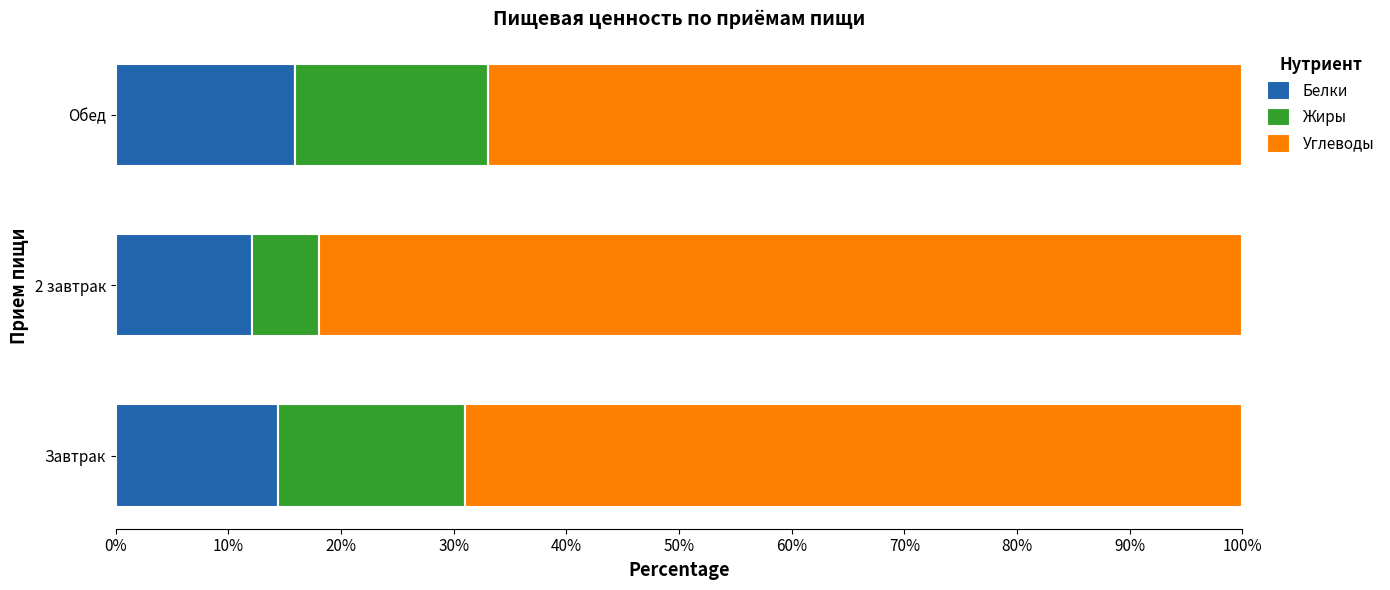

Count the number of categories in the chart.

3